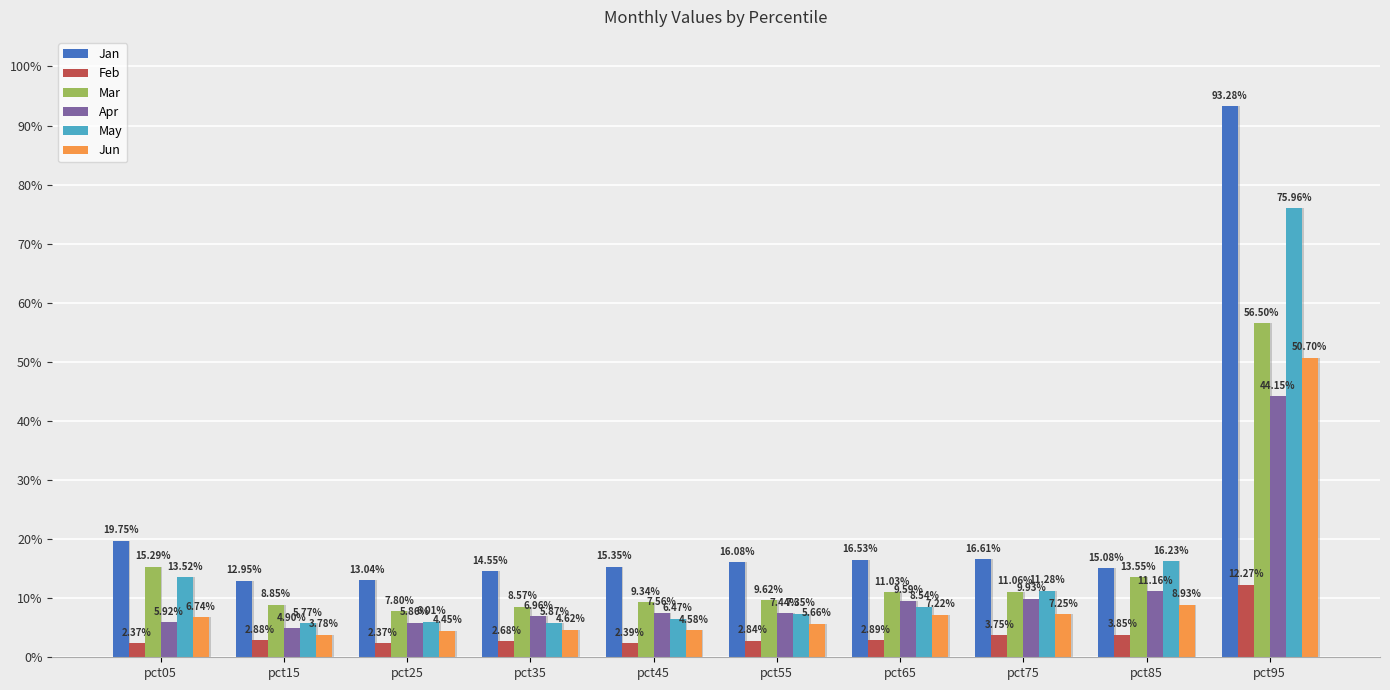

The May series shows 0.0 at pct25. True or false?

False